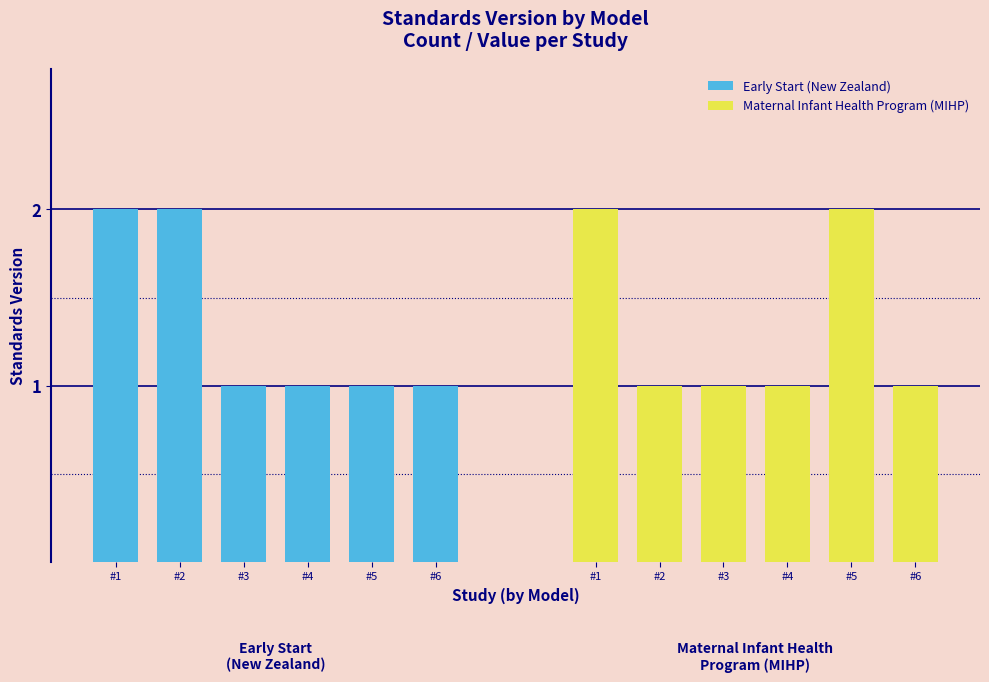

What is the average value of the Maternal Infant Health Program (MIHP) series?

1